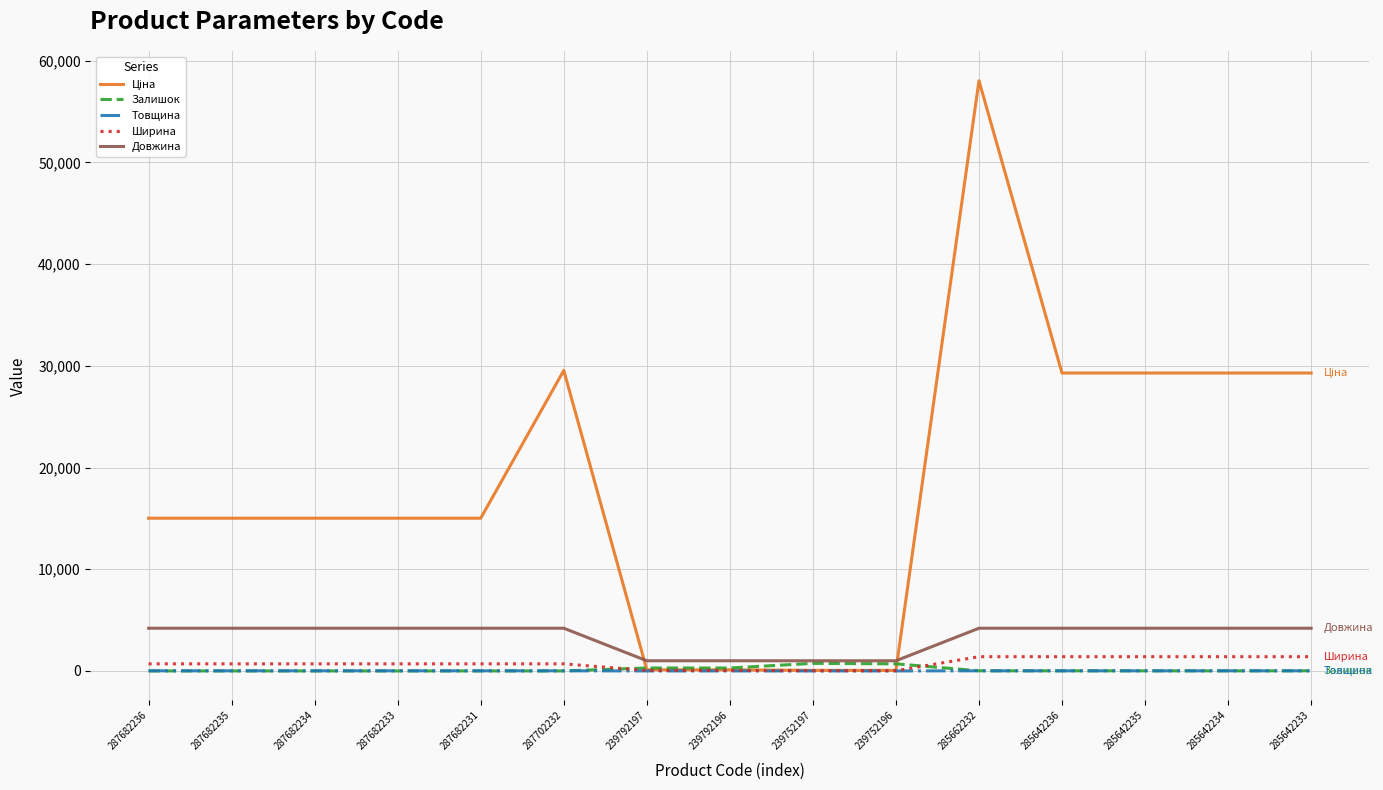

The Ширина series shows 697.0 at 287682231. True or false?

True